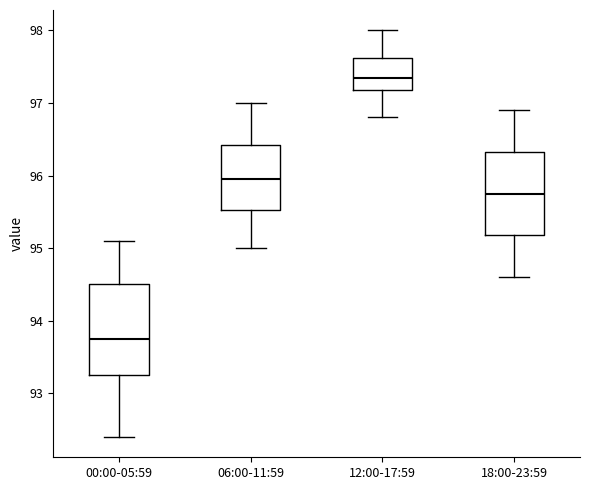

Reading left to right, read every box against the y-axis: the position of its median line, the range the box covers, and the ends of its whiskers. The values are not printed on the chart, so give them approximately, as read against the axis.

00:00-05:59: median 93.8, box 93.3 to 94.5, whiskers 92.4 to 95.1
06:00-11:59: median 96.0, box 95.5 to 96.4, whiskers 95.0 to 97.0
12:00-17:59: median 97.4, box 97.2 to 97.6, whiskers 96.8 to 98.0
18:00-23:59: median 95.8, box 95.2 to 96.3, whiskers 94.6 to 96.9